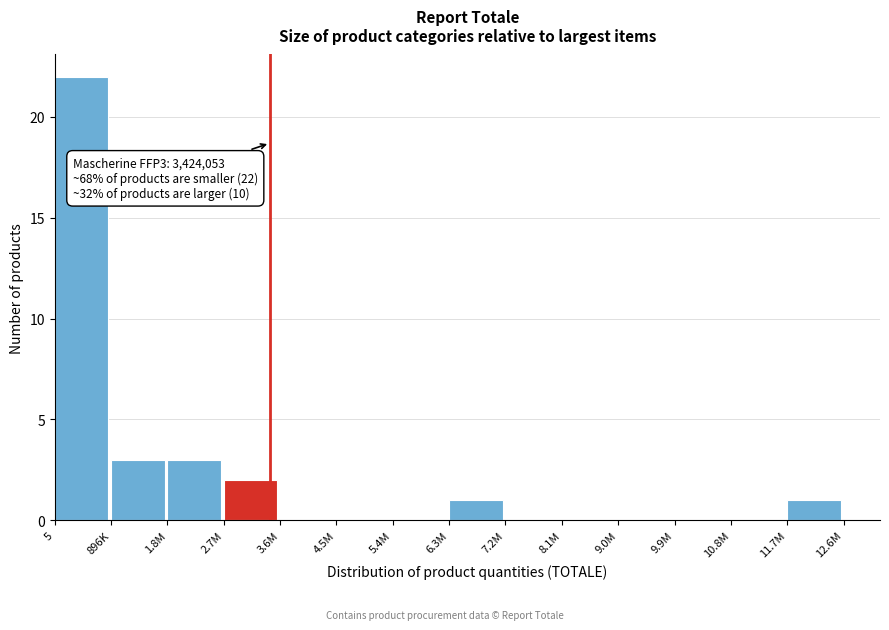

Reading right to left, extract all data points from this chart.

11.7M=1	10.8M=0	9.9M=0	9.0M=0	8.1M=0	7.2M=0	6.3M=1	5.4M=0	4.5M=0	3.6M=0	2.7M=2	1.8M=3	896K=3	5=22